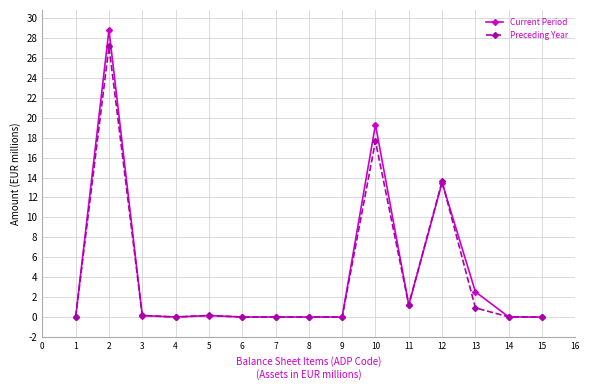

What is the value of the Preceding Year point at the 3rd from the left?

0.2